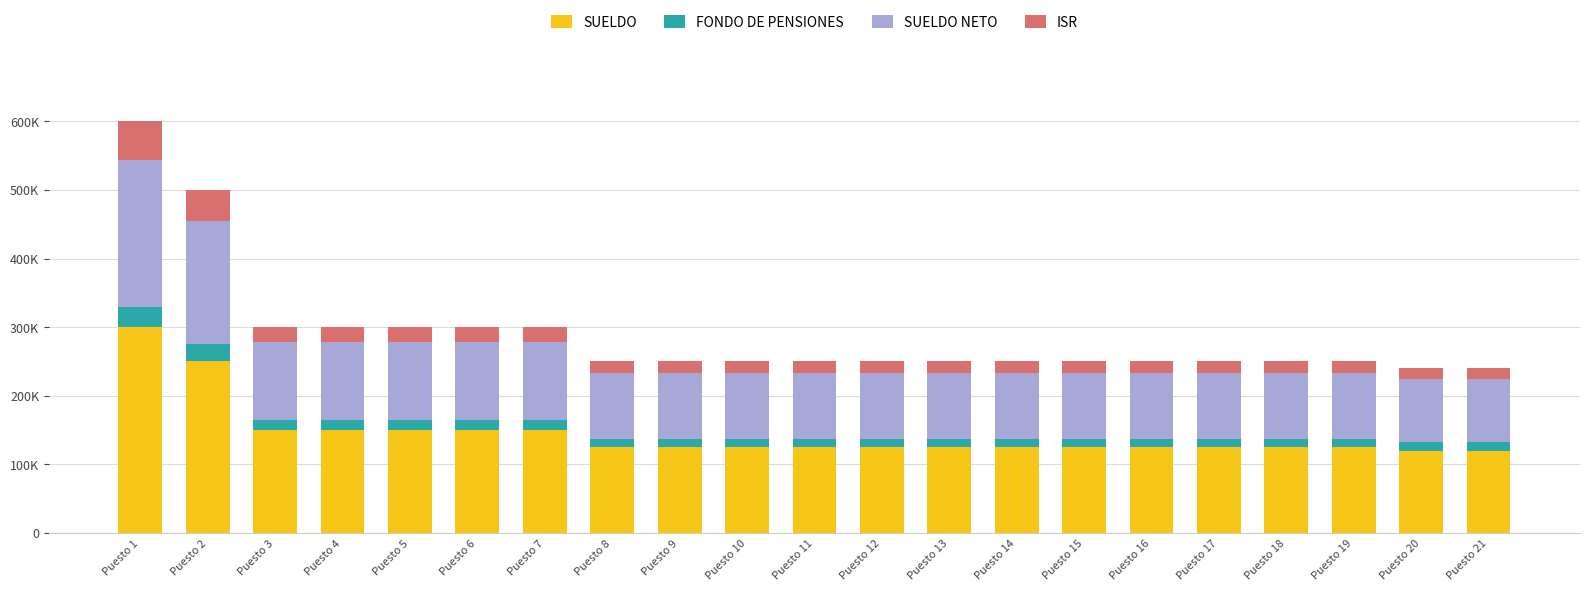

Rank the series at Puesto 14 from highest to lowest value.

SUELDO, SUELDO NETO, ISR, FONDO DE PENSIONES